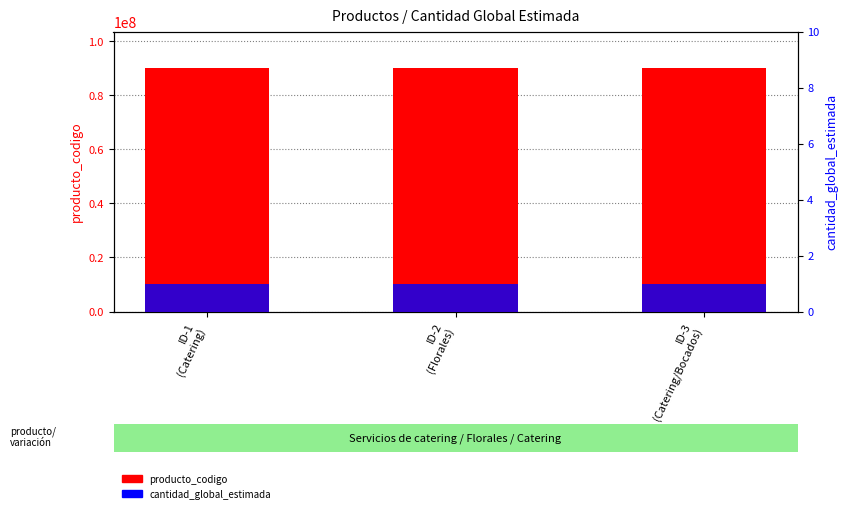

True or false: cantidad_global_estimada has a value of 2 at ID-3
(Catering/Bocados).

False